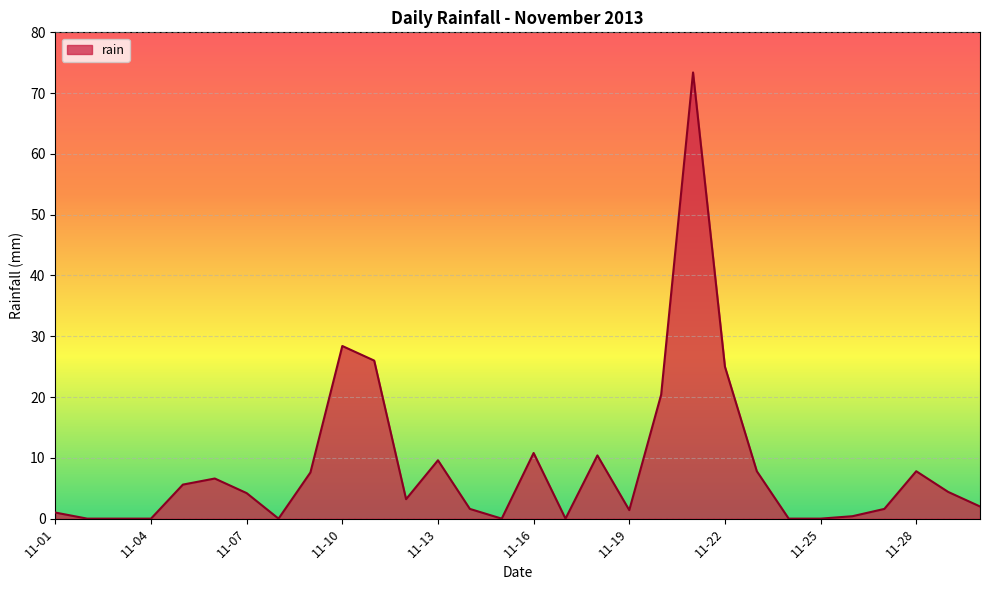

How many values exceed 4?

15